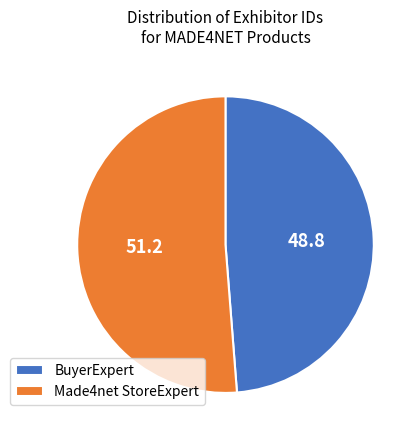

Does Made4net StoreExpert account for over 50% of the chart?

Yes